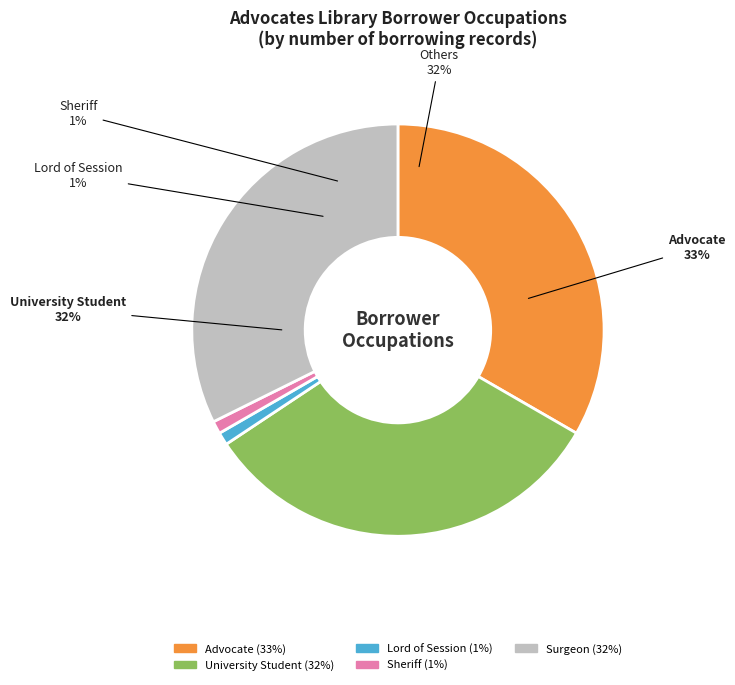

Count the number of slices in the pie.

5